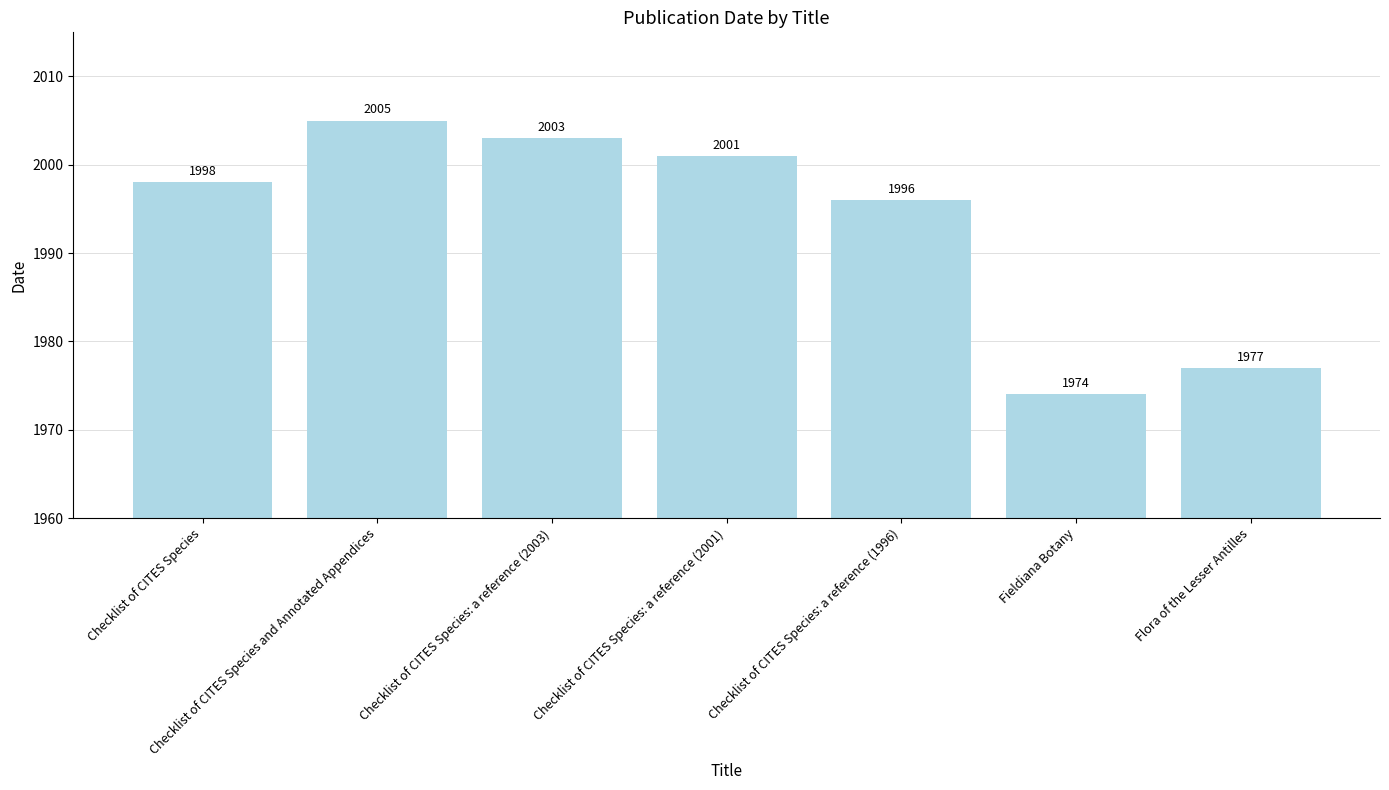

What is the greatest value displayed?

2005